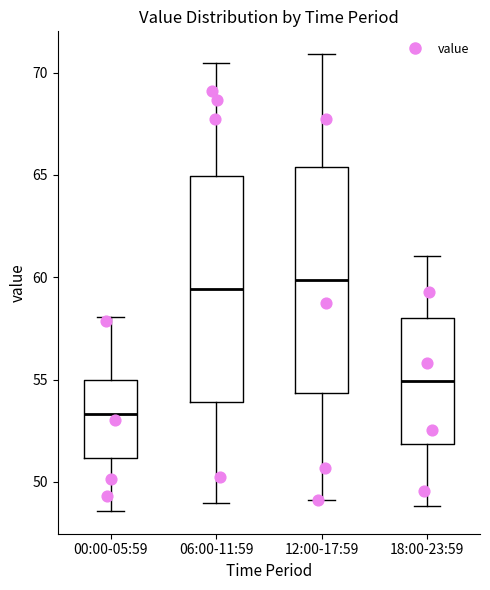

Where is the lower edge of the box for 06:00-11:59 on the y-axis? The values are not printed on the chart, so give them approximately, as read against the axis.

54.0